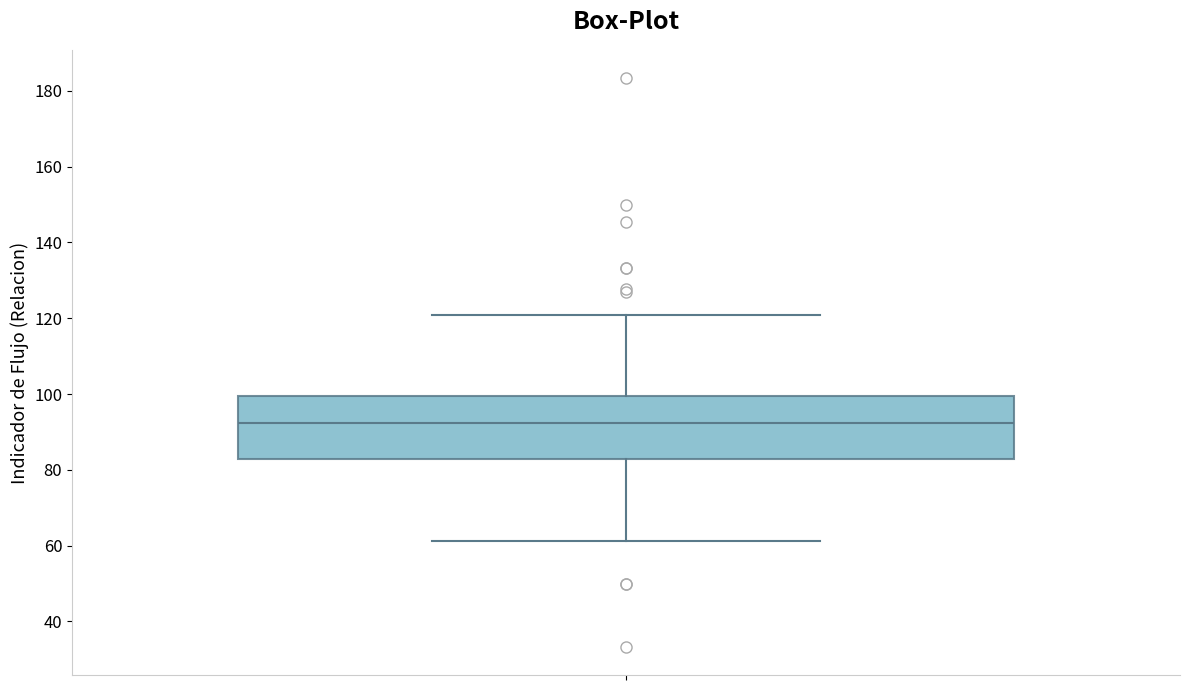

Read this box plot against the y-axis: the position of the median line, the range covered by the box, and the ends of both whiskers. The values are not printed on the chart, so give them approximately, as read against the axis.

median 92, box 82 to 100, whiskers 62 to 120